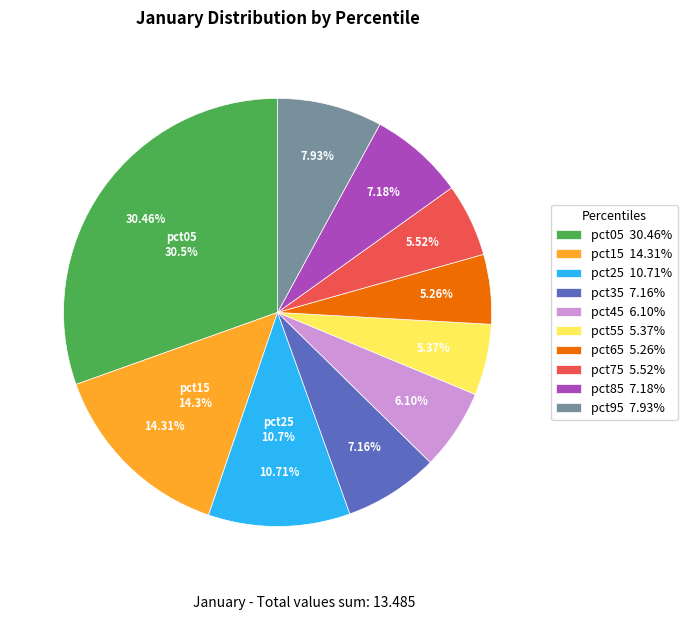

Count the number of slices in the pie.

10